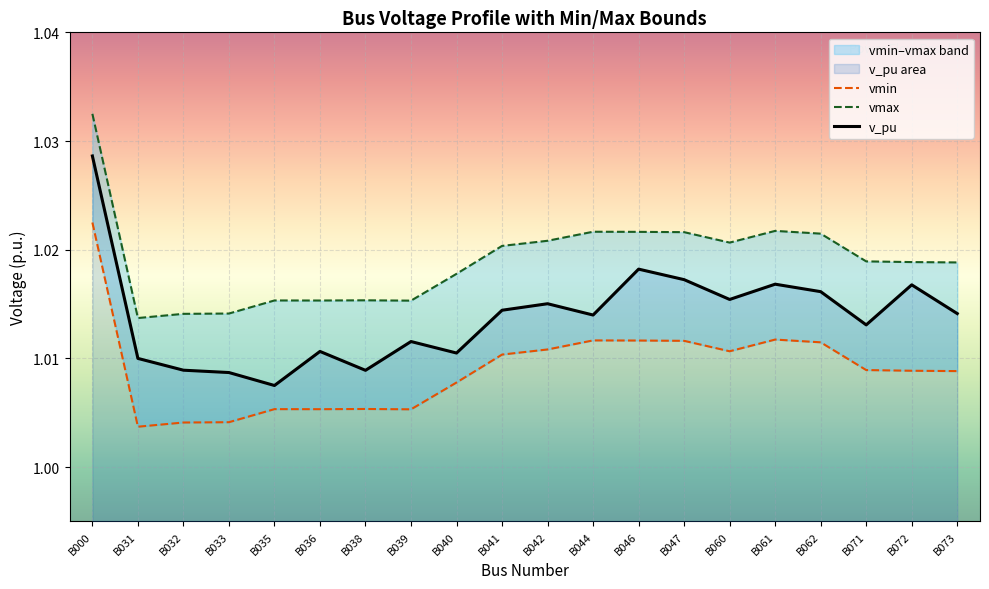

How many lines are shown in the chart?

3